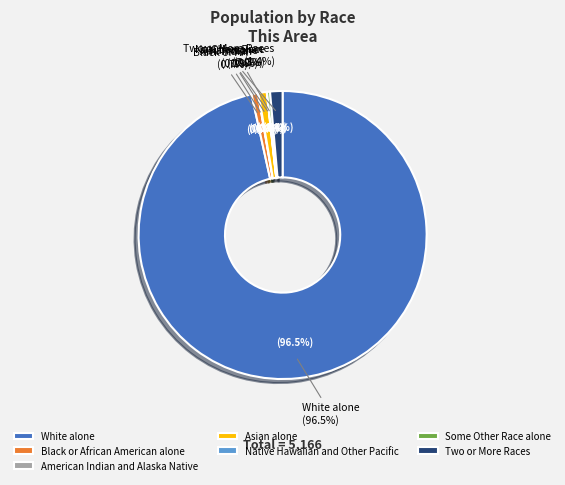

To the nearest percent, what is the difference between the largest and smallest slice percentages?

96%